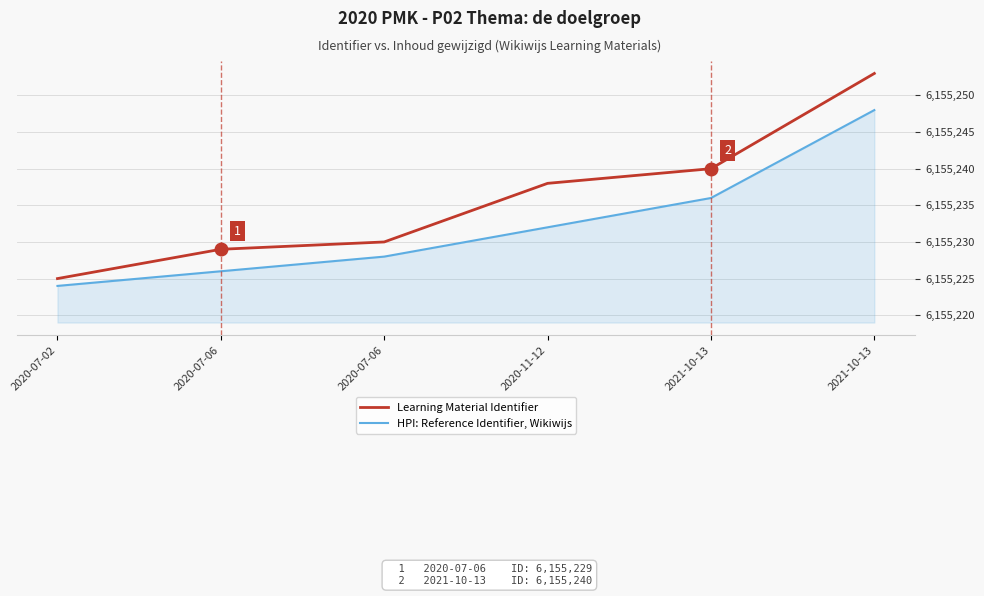

At which category is the sum across all series the highest?

2021-10-13